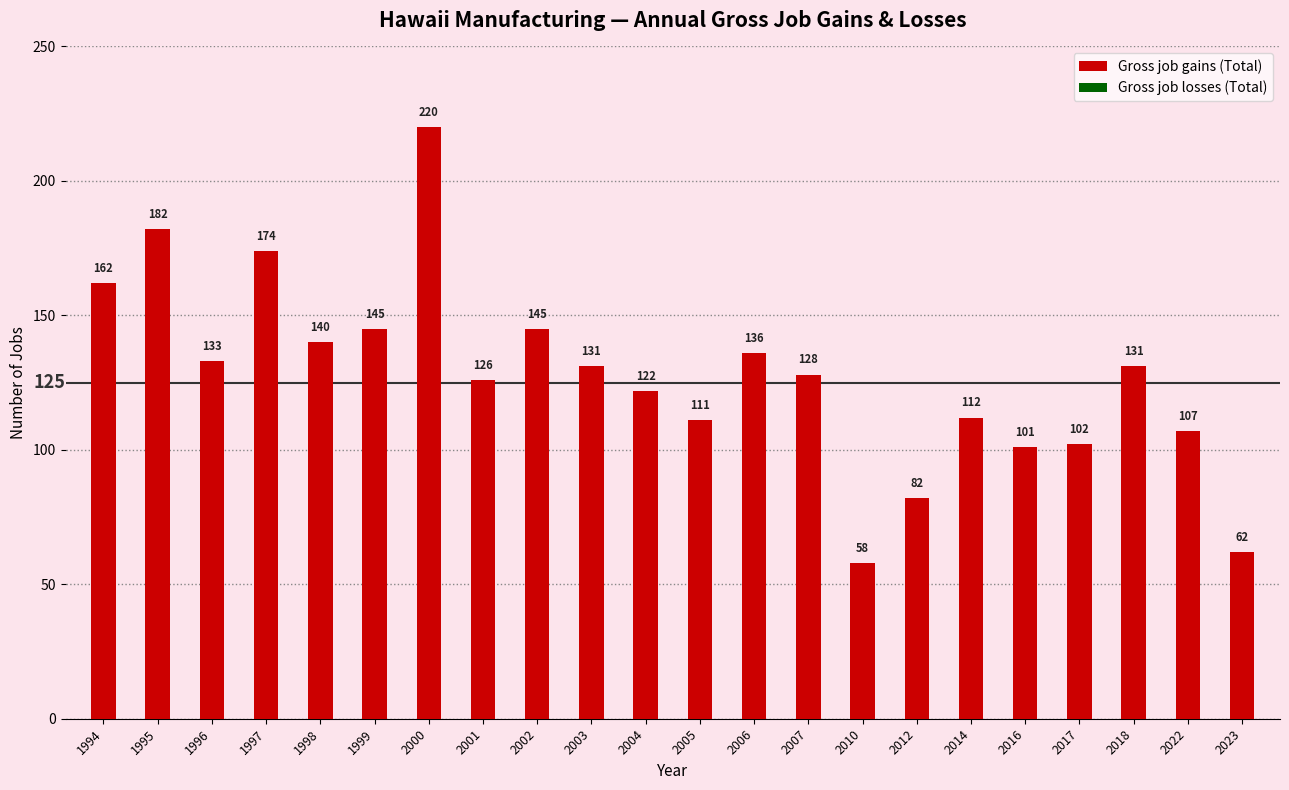

What is the value of the 16th bar from the left?

82